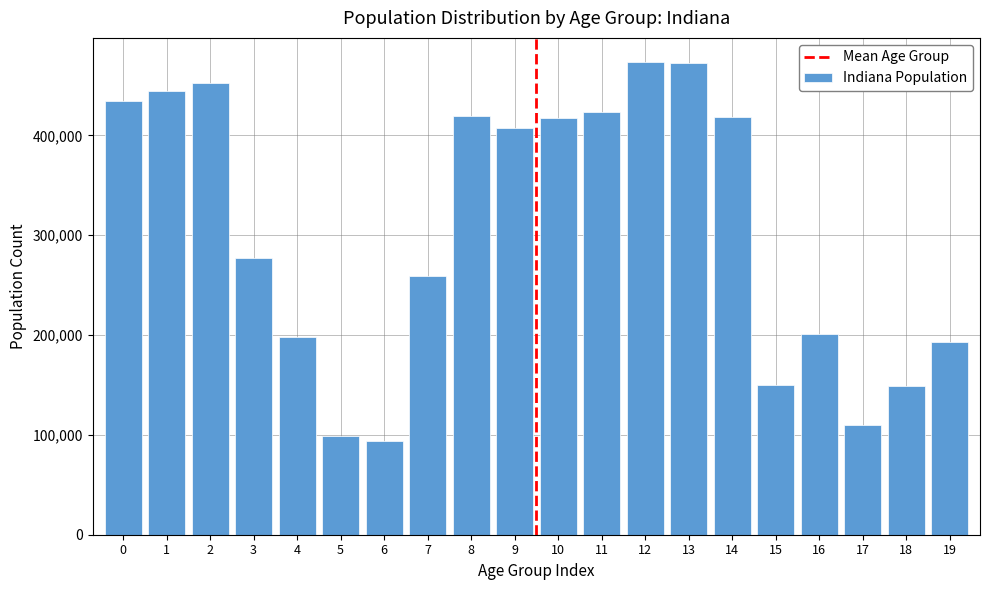

What is the value of the 3rd bar from the left?

452171